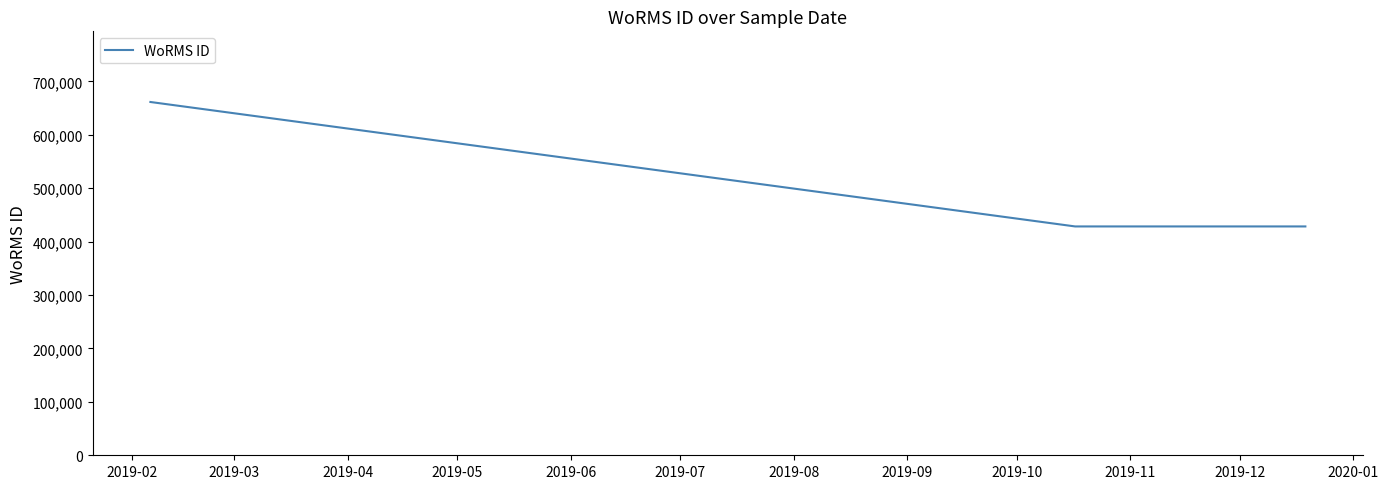

Count the values in the range 428522 to 661559.

4